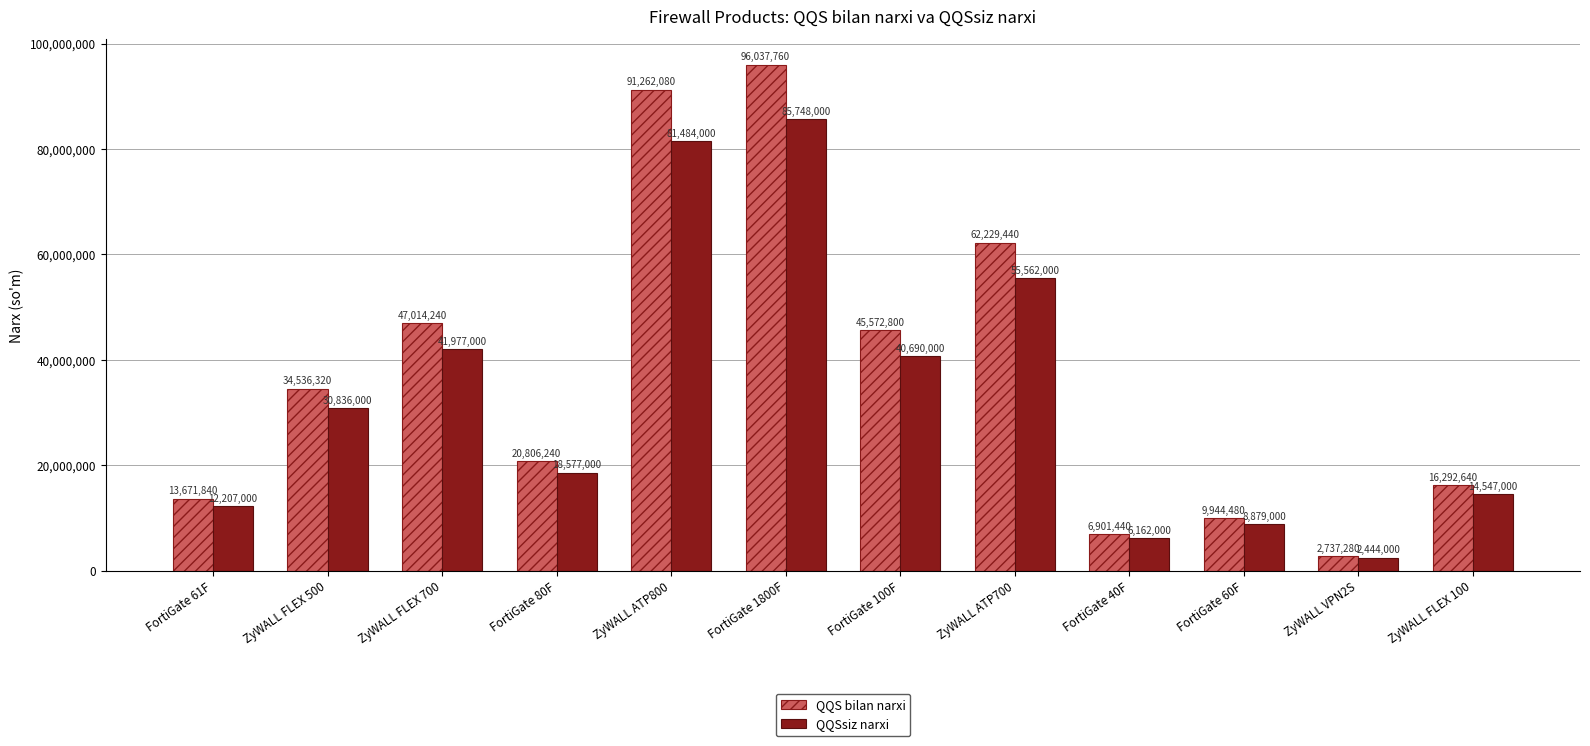

At how many categories does at least one series exceed 72282051?

2